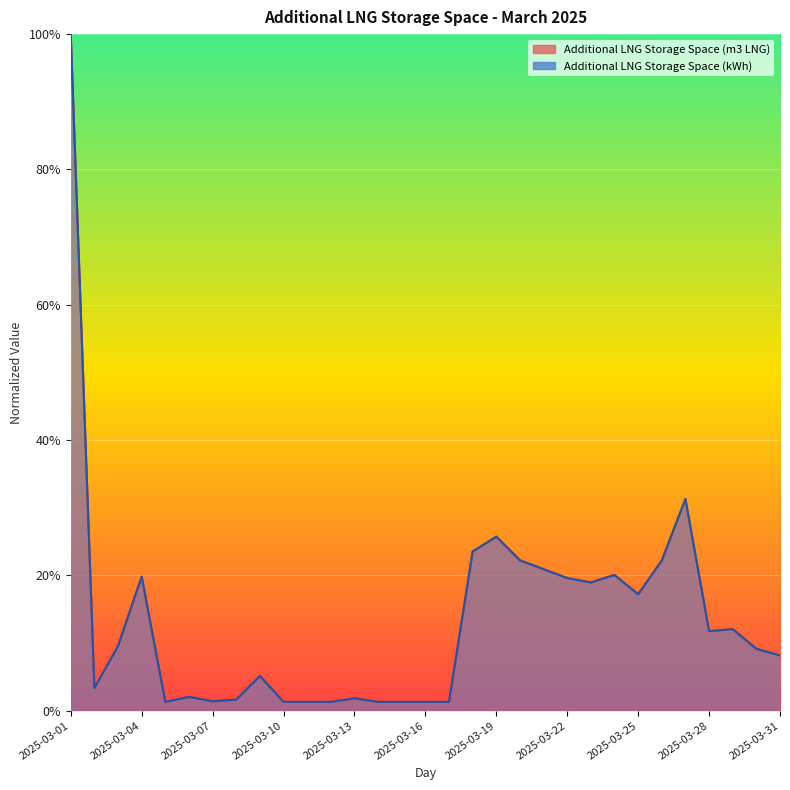

Where is Additional LNG Storage Space (kWh) nearest to the value 0?

2025-03-16